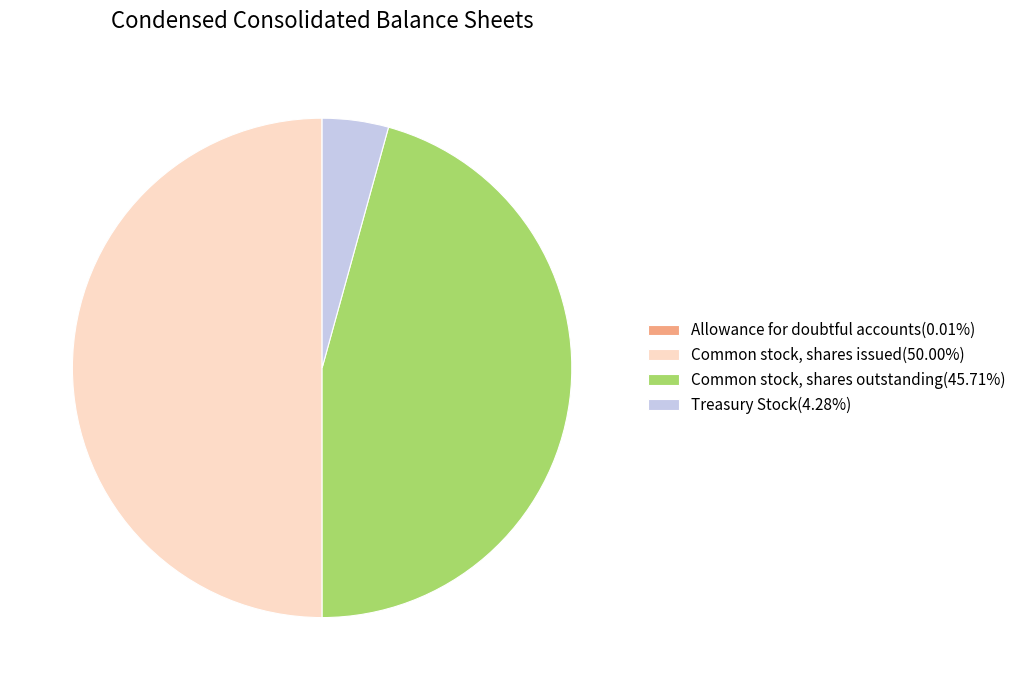

Is there a majority slice in this chart?

No